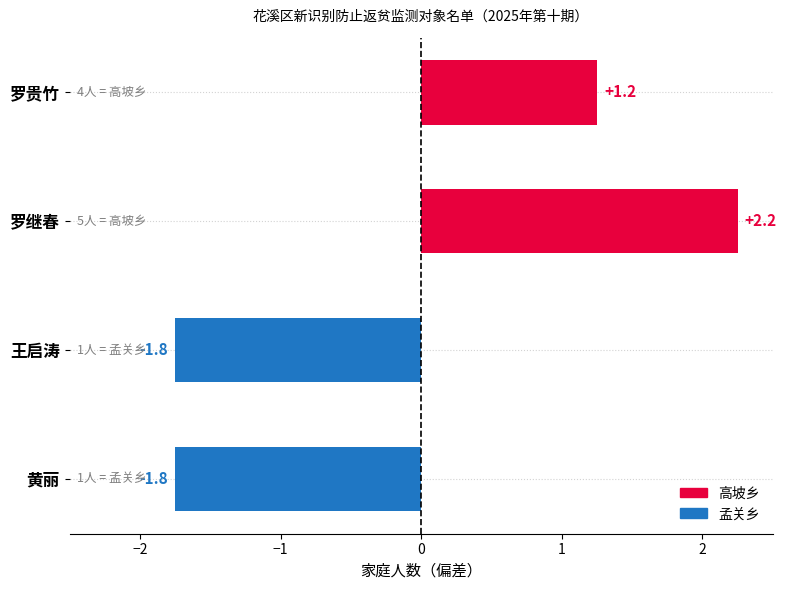

Reading left to right, extract all data points from this chart.

罗贵竹=4	罗继春=5	王启涛=1	黄丽=1